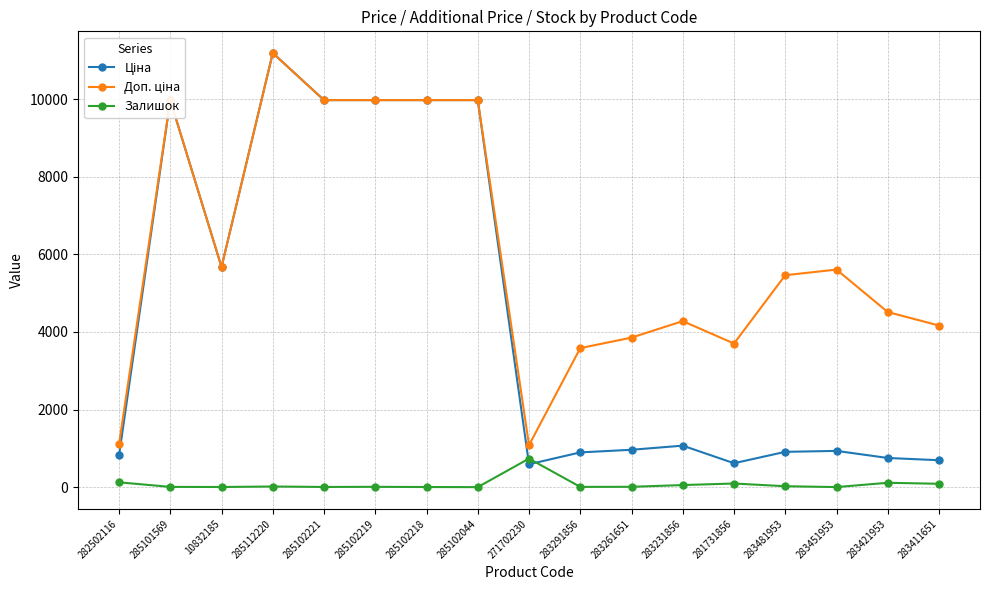

At how many categories does at least one series exceed 9500?

6